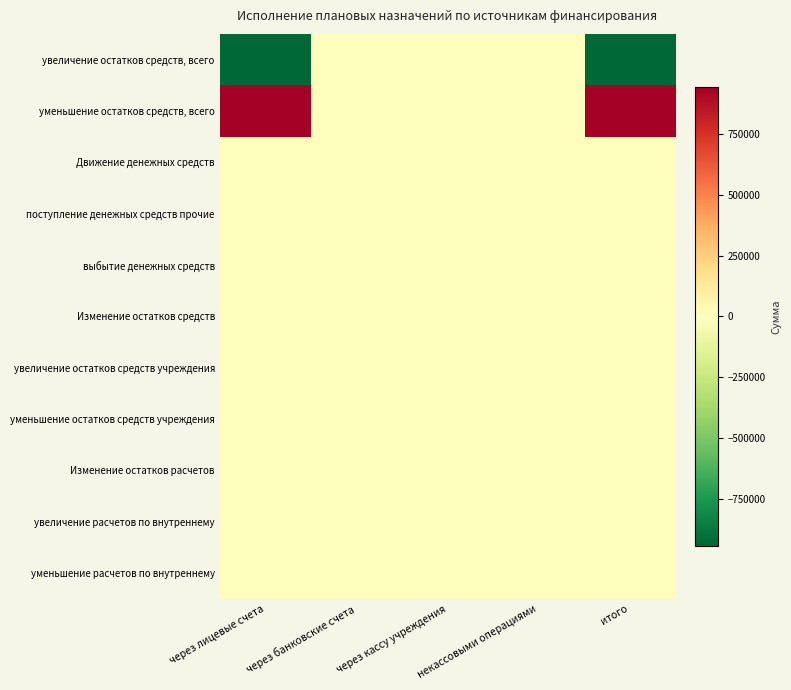

Which label corresponds to the smallest value in the chart?

через лицевые счета